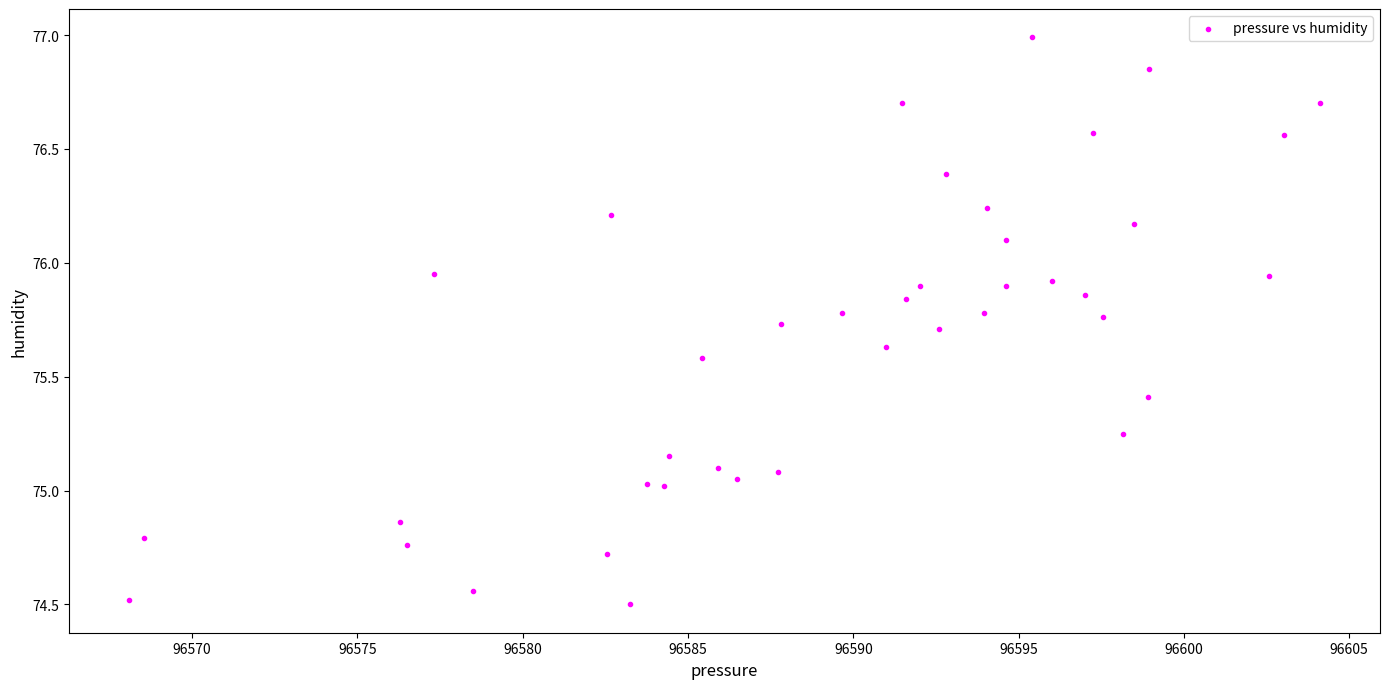

What is the range of X values (max minus min)?

36.0